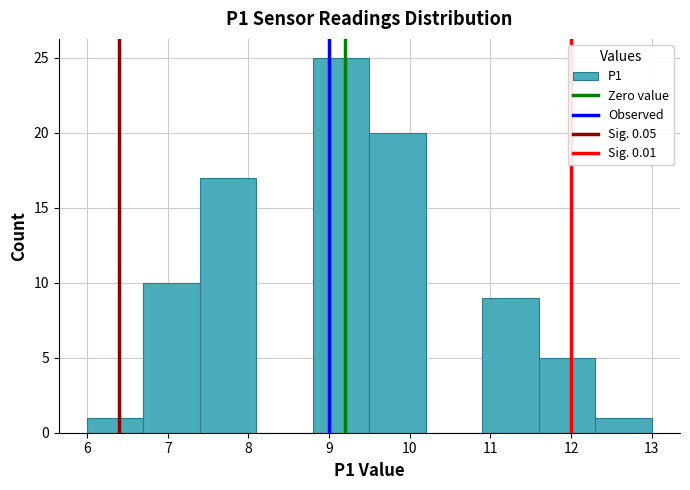

Which range on the x-axis has the tallest bar?

8.8 to 9.5